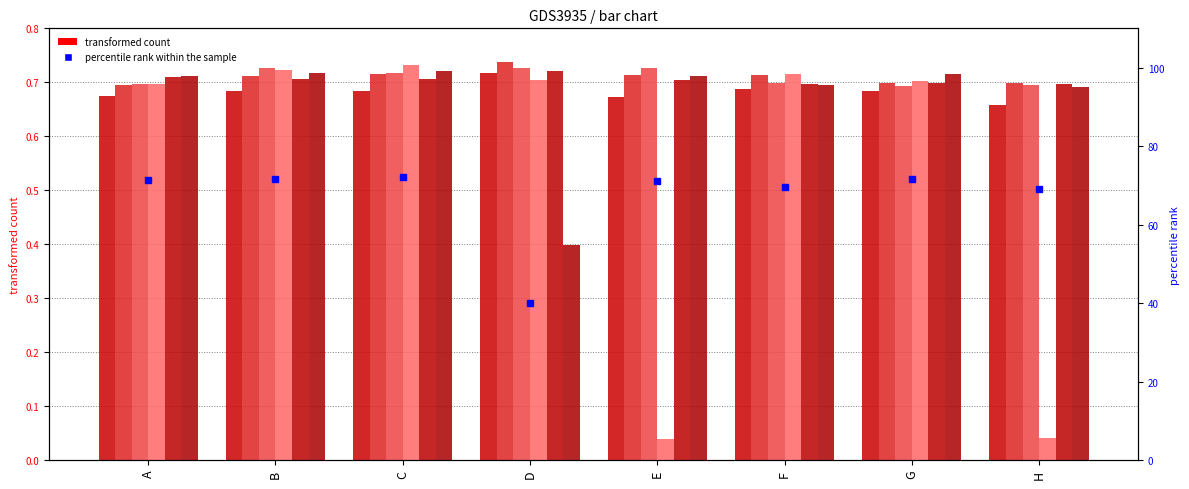

Reading left to right, transcribe all the data shown in this chart.

col 2: A=0.7	B=0.7	C=0.7	D=0.7	E=0.7	F=0.7	G=0.7	H=0.7
col 3: A=0.7	B=0.7	C=0.7	D=0.7	E=0.7	F=0.7	G=0.7	H=0.7
col 4: A=0.7	B=0.7	C=0.7	D=0.7	E=0.7	F=0.7	G=0.7	H=0.7
col 5: A=0.7	B=0.7	C=0.7	D=0.7	E=0.0	F=0.7	G=0.7	H=0.0
col 6: A=0.7	B=0.7	C=0.7	D=0.7	E=0.7	F=0.7	G=0.7	H=0.7
col 8: A=0.7	B=0.7	C=0.7	D=0.4	E=0.7	F=0.7	G=0.7	H=0.7